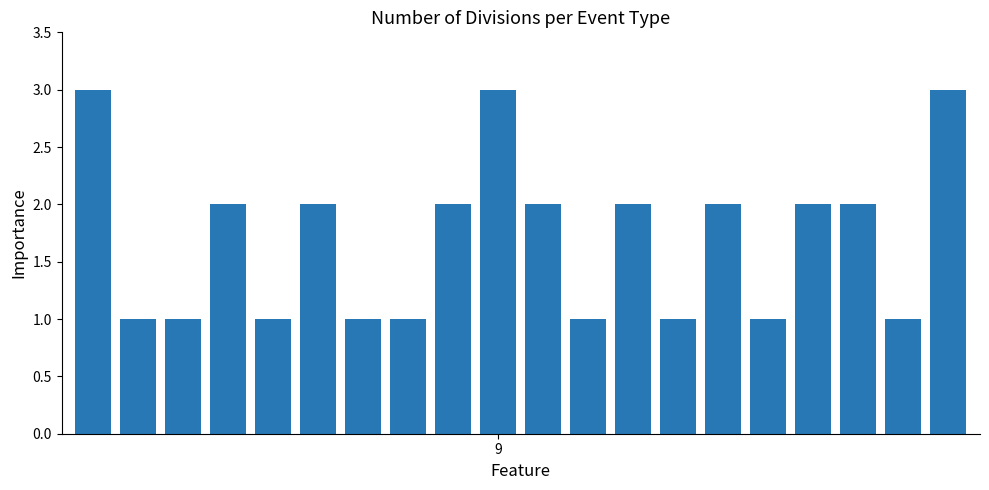

Does the chart contain any negative values?

No